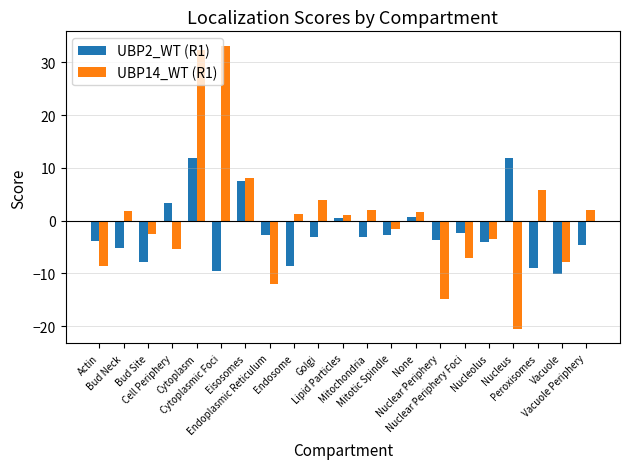

Rank the series by their maximum value, from highest to lowest.

UBP14_WT (R1), UBP2_WT (R1)